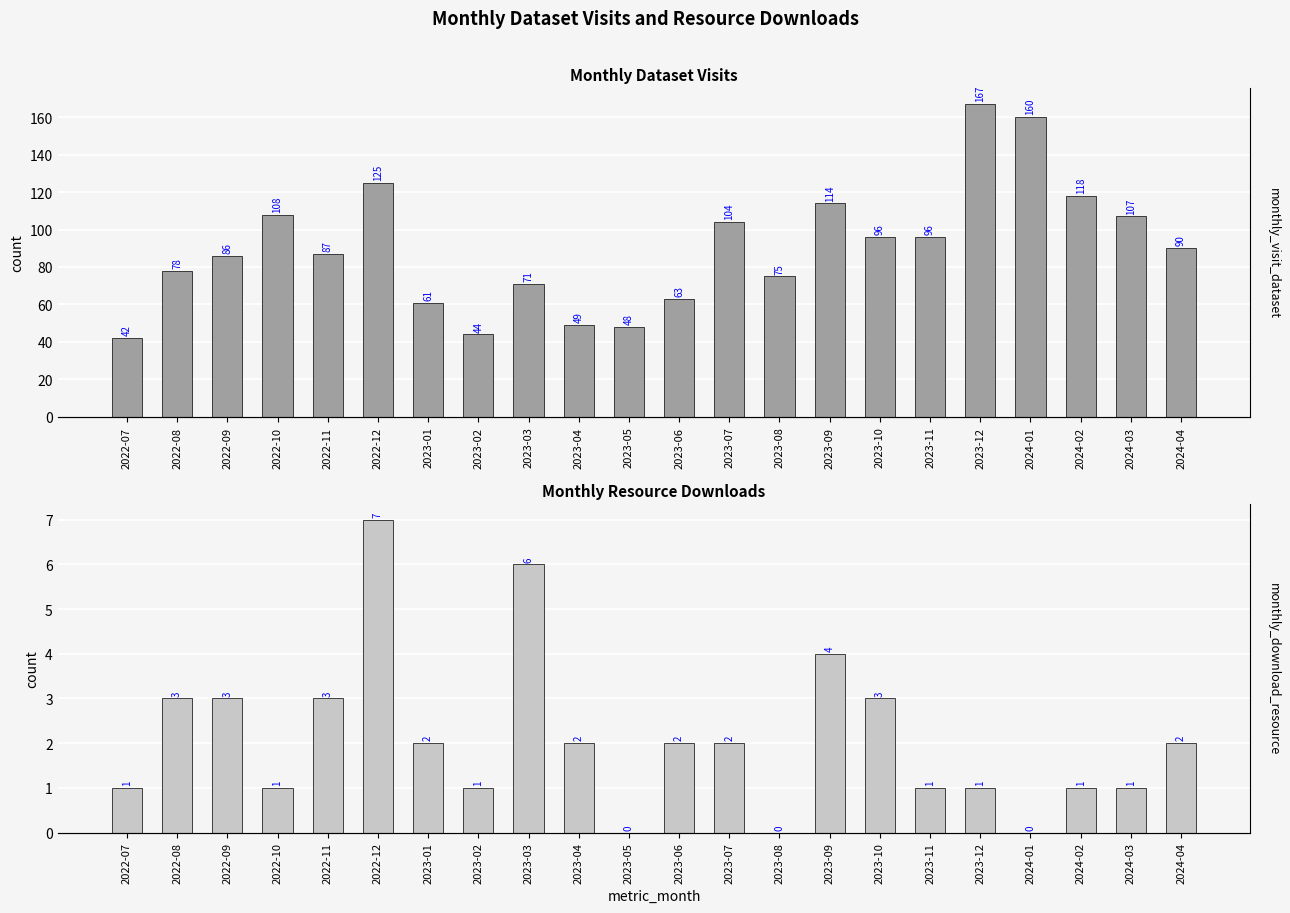

What is the label of the 15th bar from the right?

2023-02